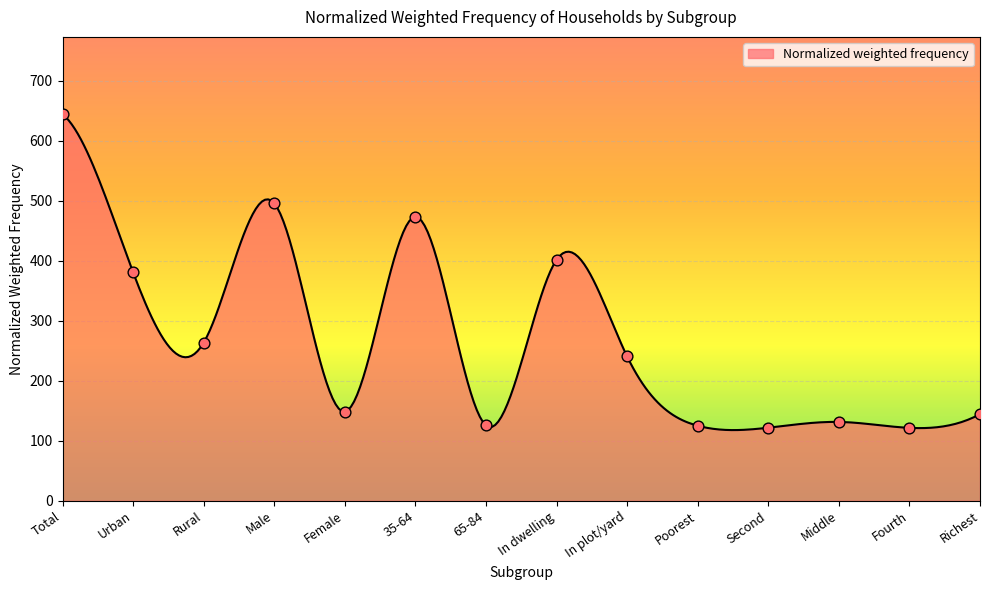

What is the greatest value displayed?

644.4